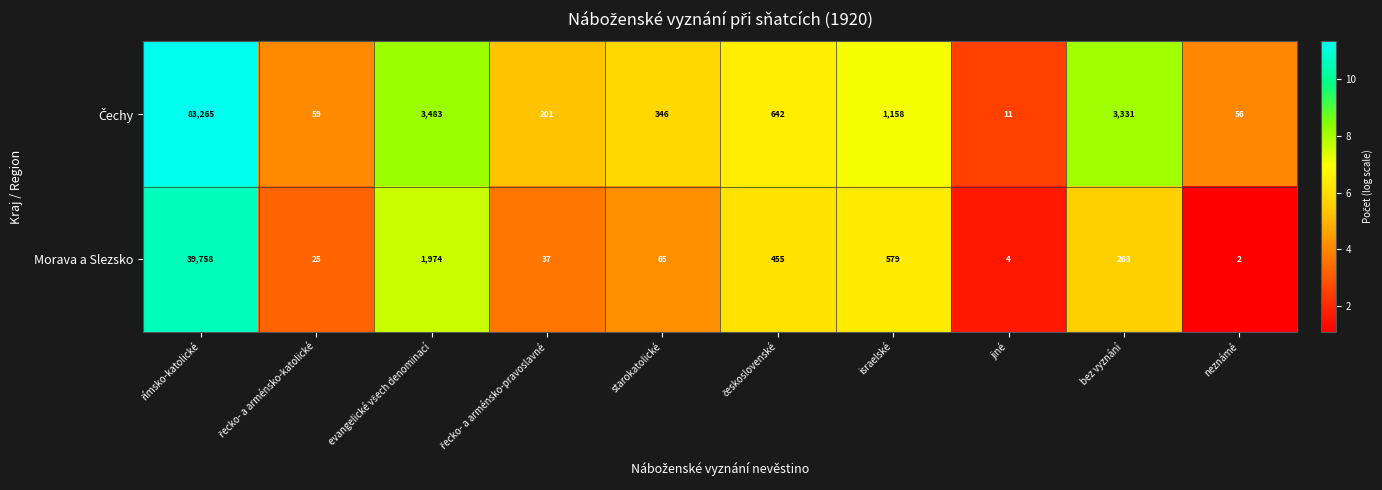

Which category has the lowest value in the Morava a Slezsko series?

neznámé